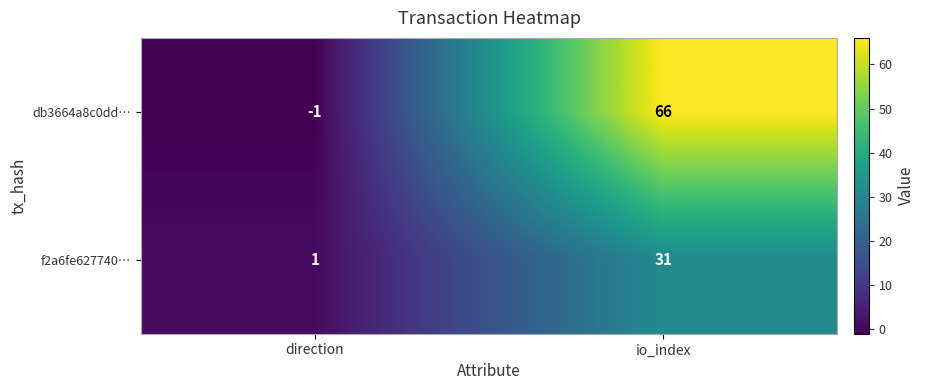

What is the difference between the maximum and minimum values in the f2a6fe627740… series?

30